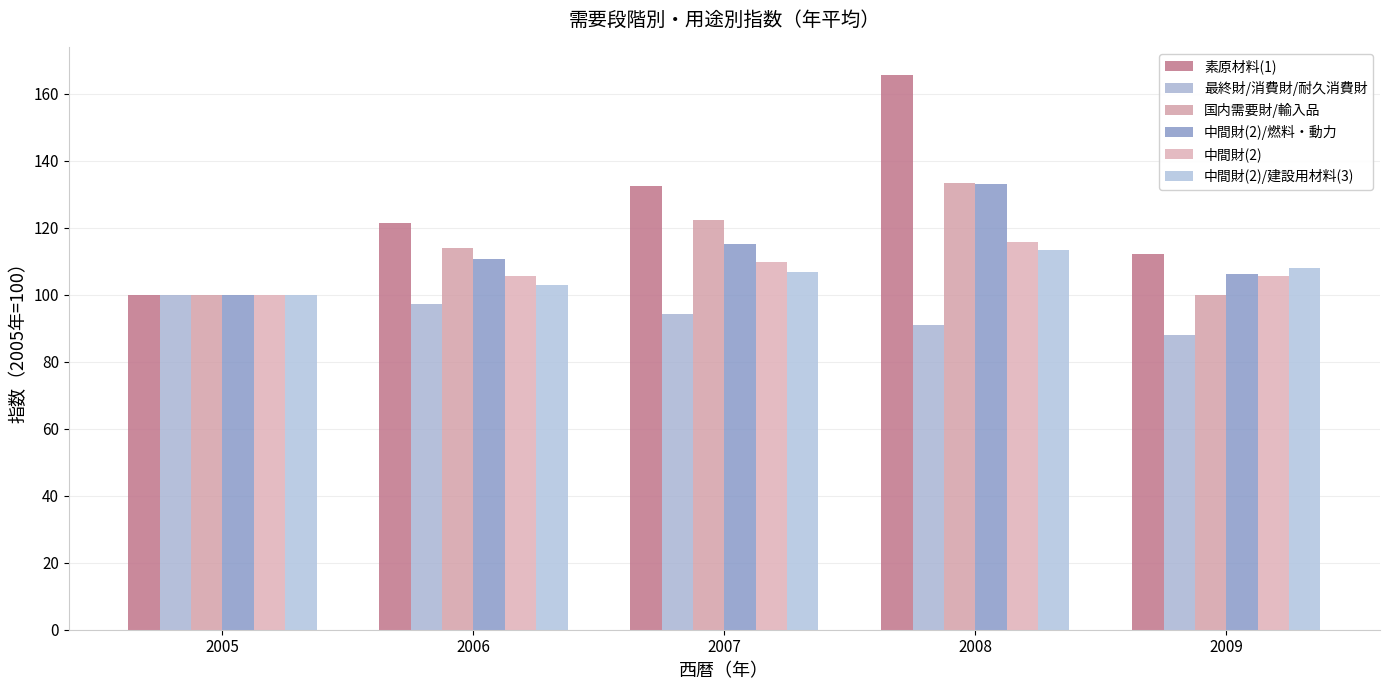

What is the value of the 素原材料(1) bar at the 3rd from the left?

132.3